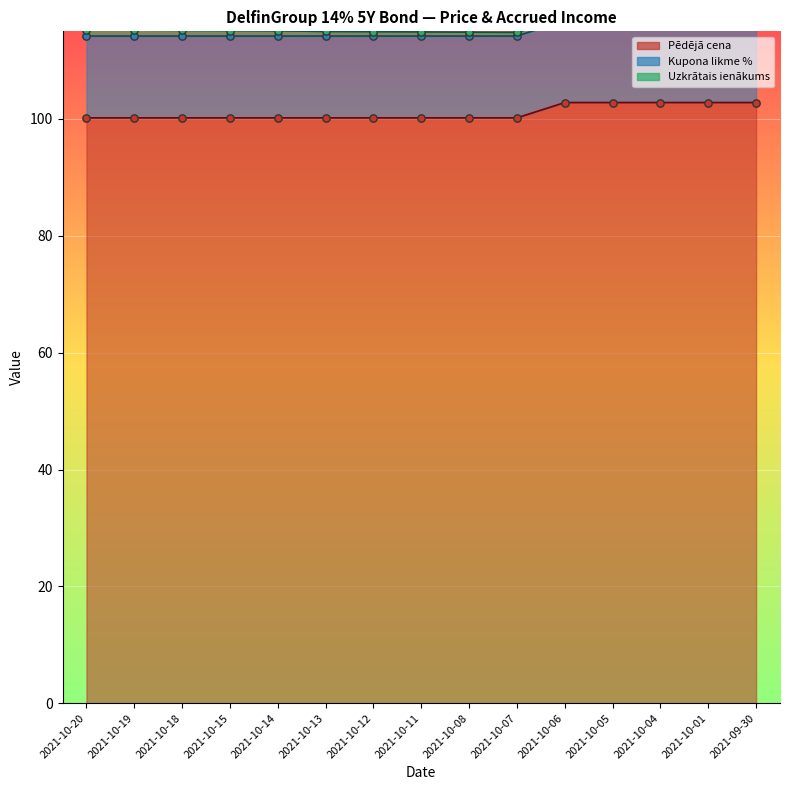

What is the total value across all series at 2021-10-20?

659.3